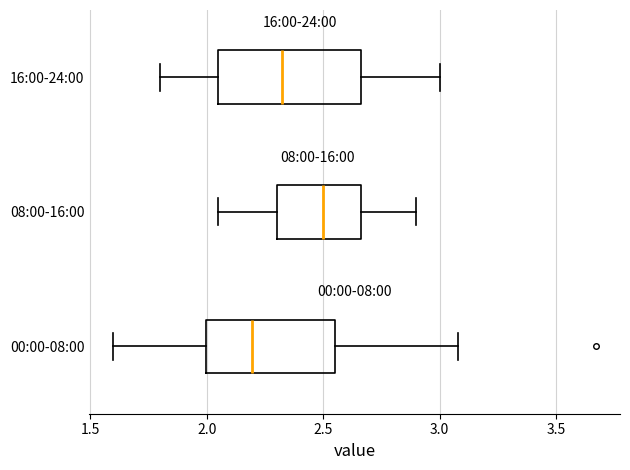

Which box's median line is the furthest to the left?

00:00-08:00